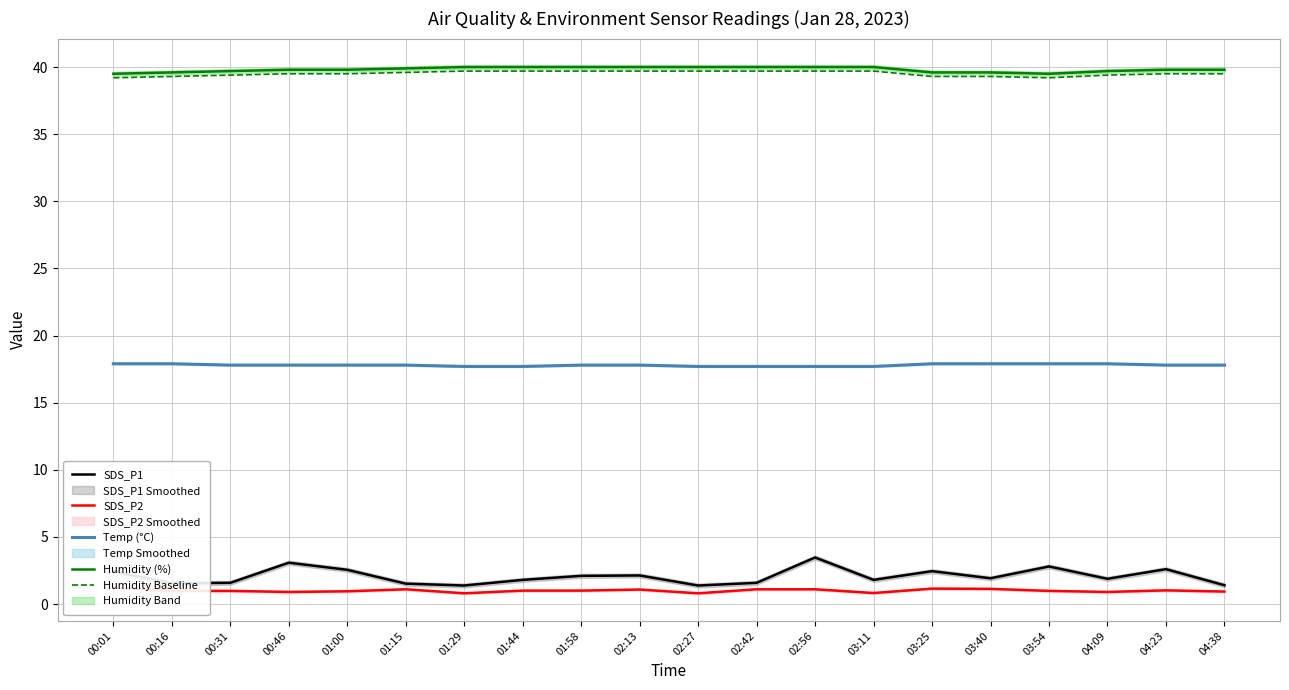

Is it true that SDS_P1 equals 1.9 at 04:09?

True